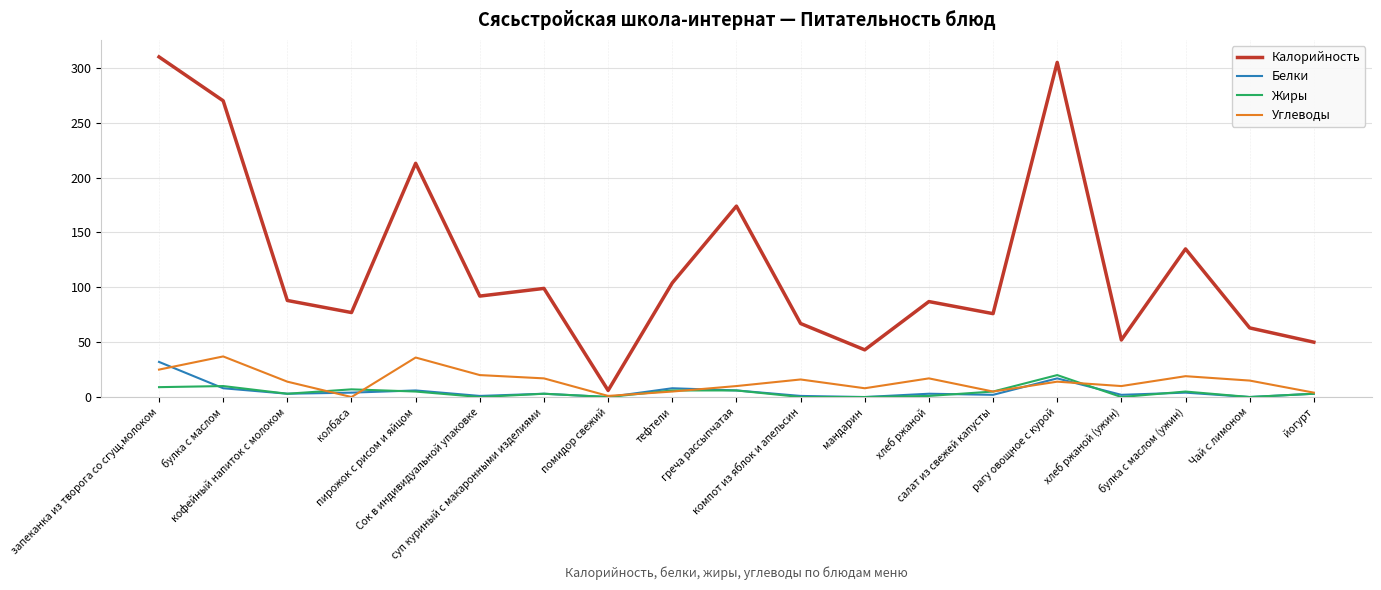

Which series has the largest range (max minus min)?

Калорийность